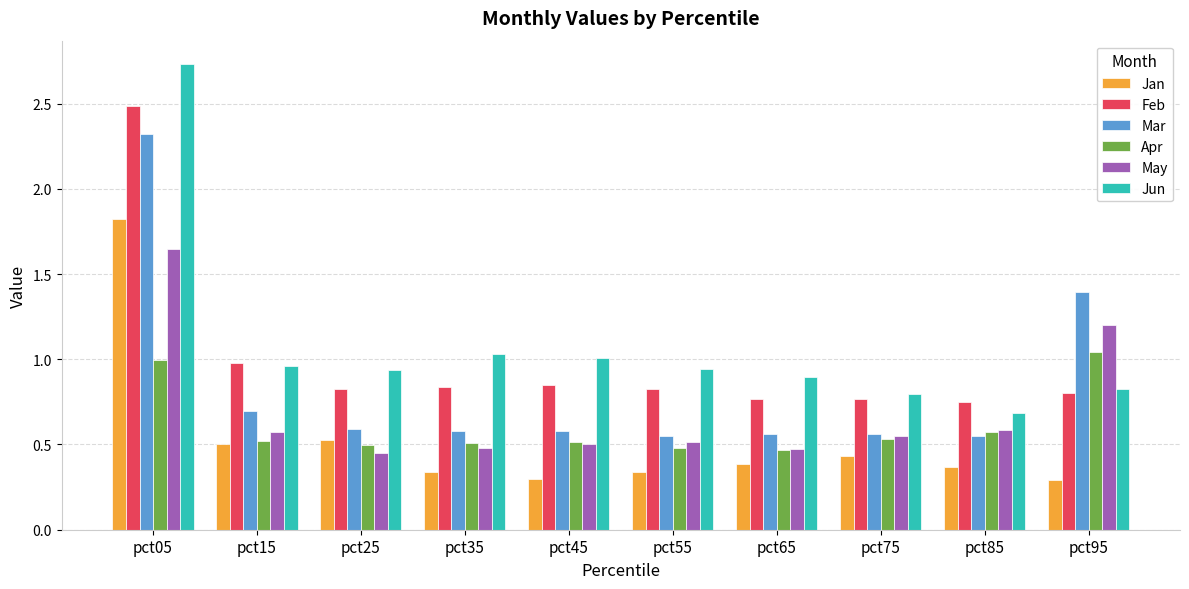

At which label does Feb reach its peak?

pct05